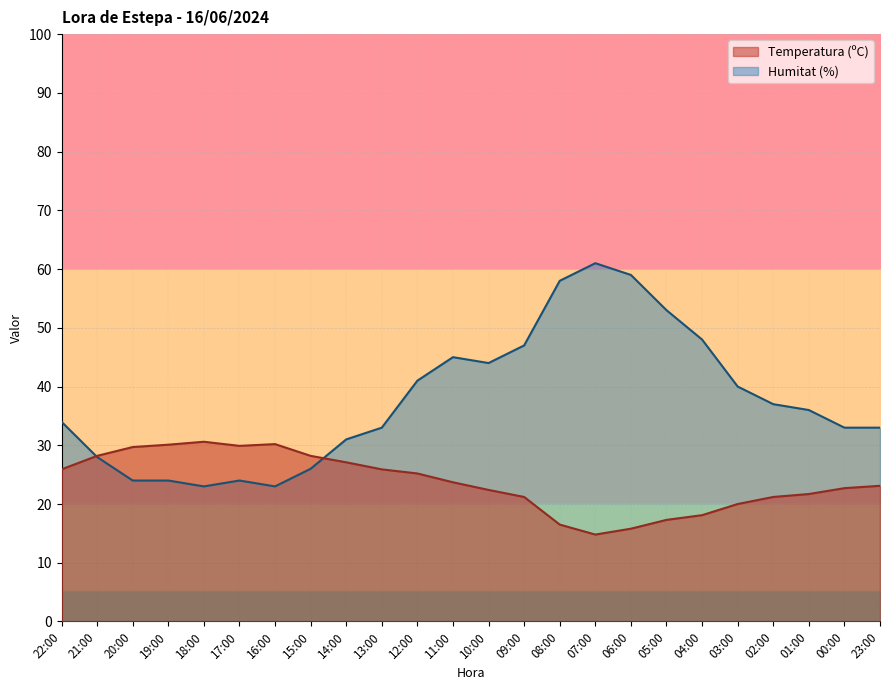

What is the label of the 14th point from the right?

12:00